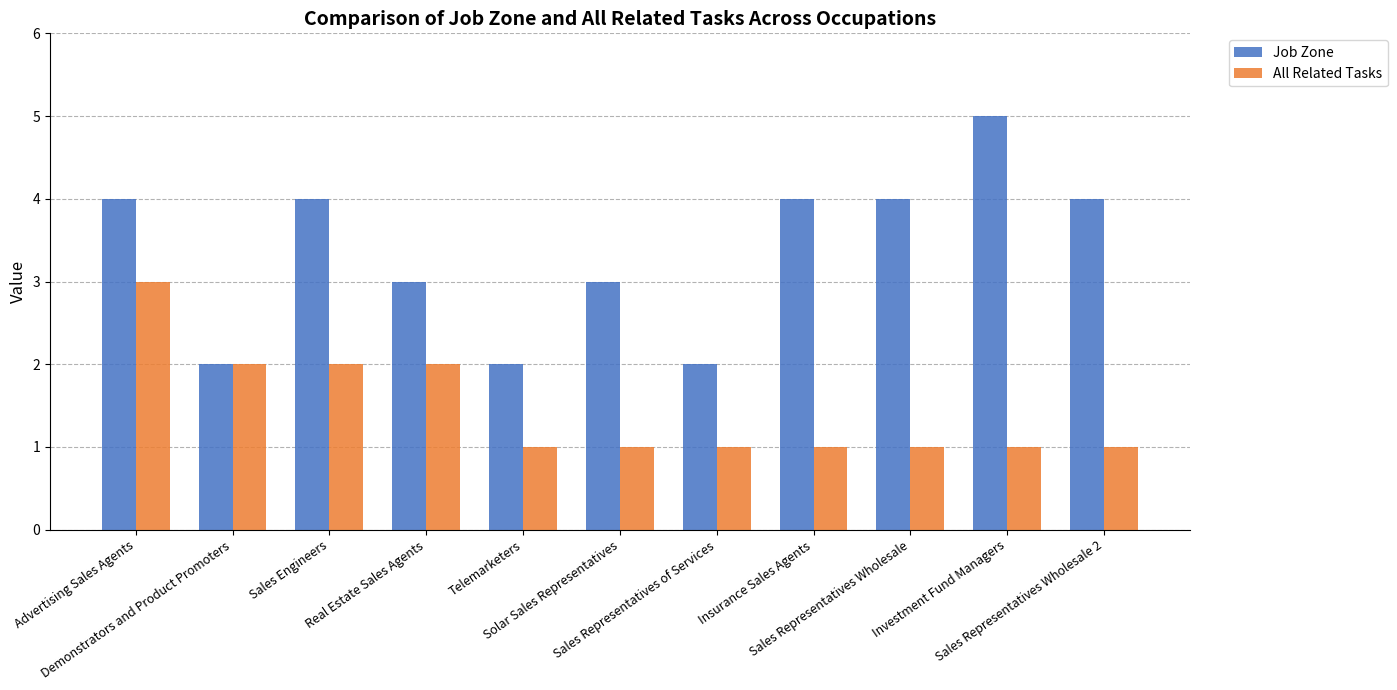

What is the difference between the maximum and minimum values in the Job Zone series?

3